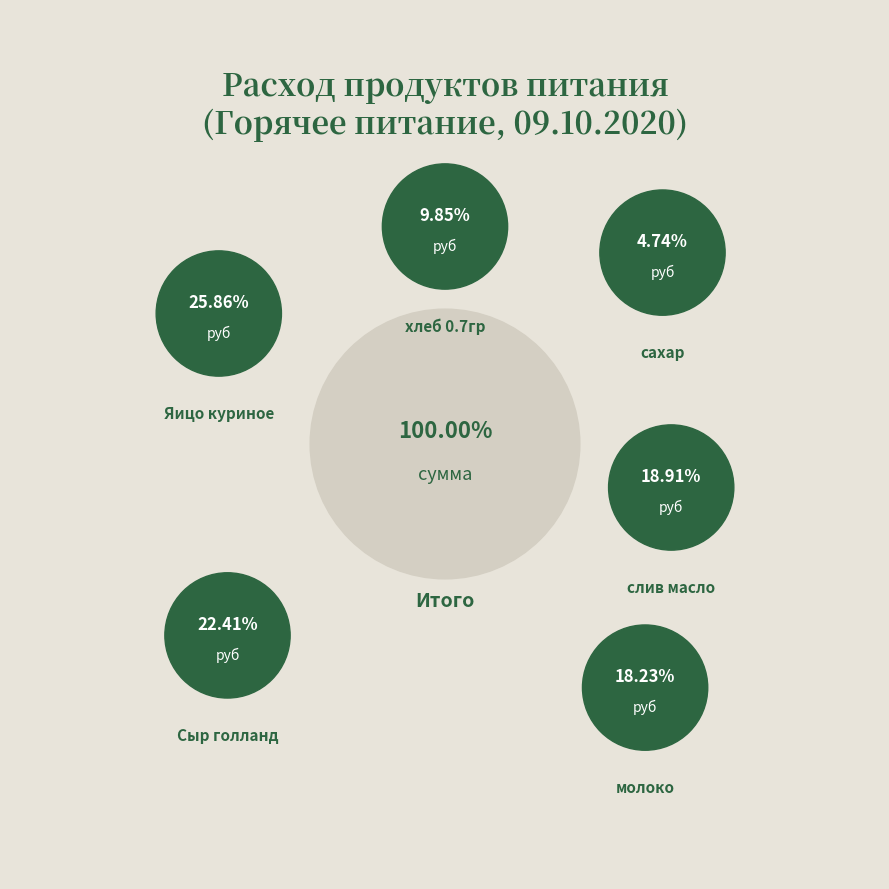

Is the sum of слив масло and молоко greater than half?

No